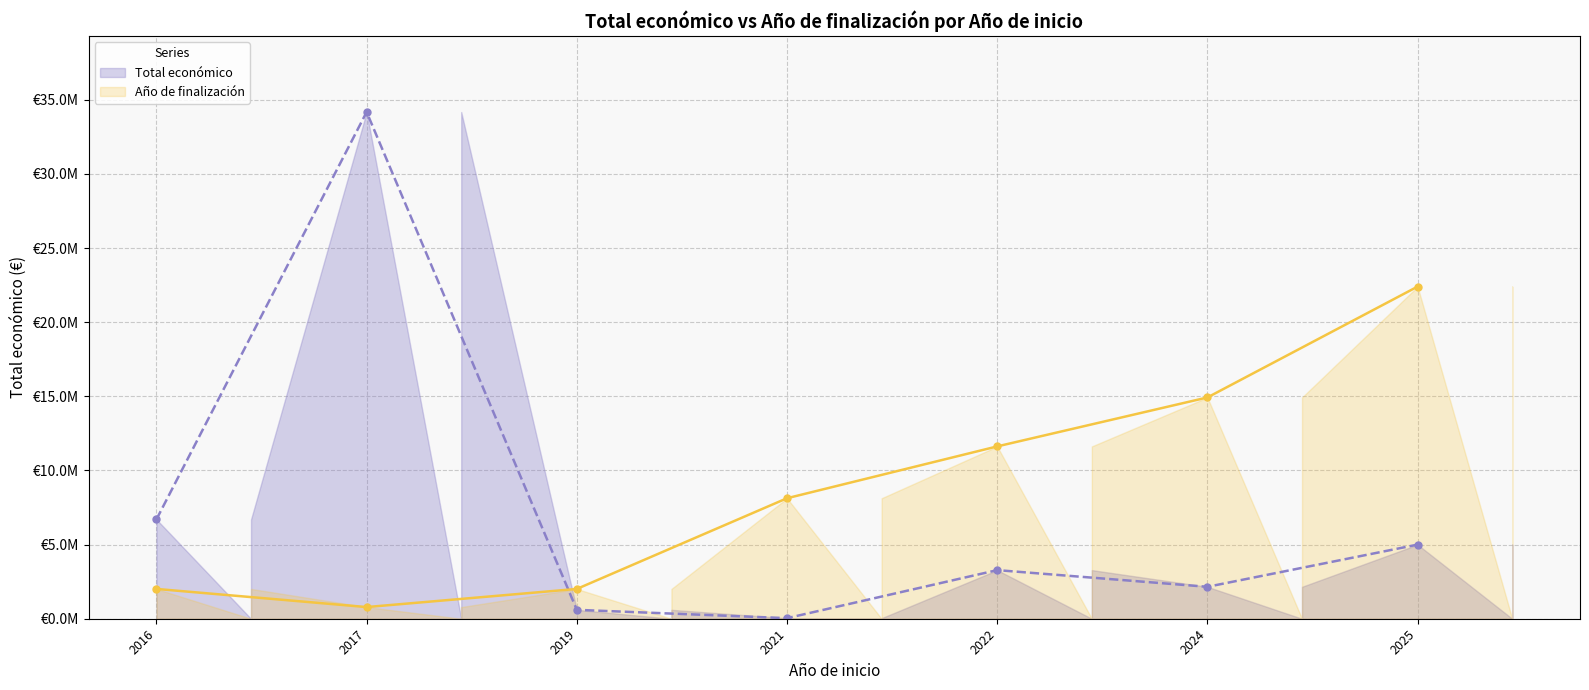

List the labels in order of Total económico value, largest first.

2017, 2016, 2025, 2022, 2024, 2019, 2021